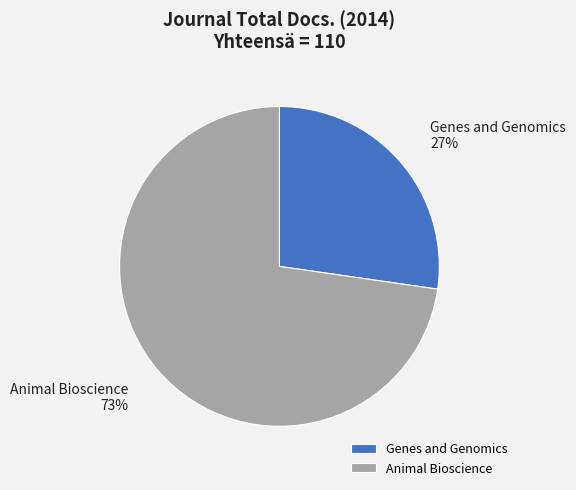

Combined, do Genes and Genomics and Animal Bioscience account for over 50%?

Yes